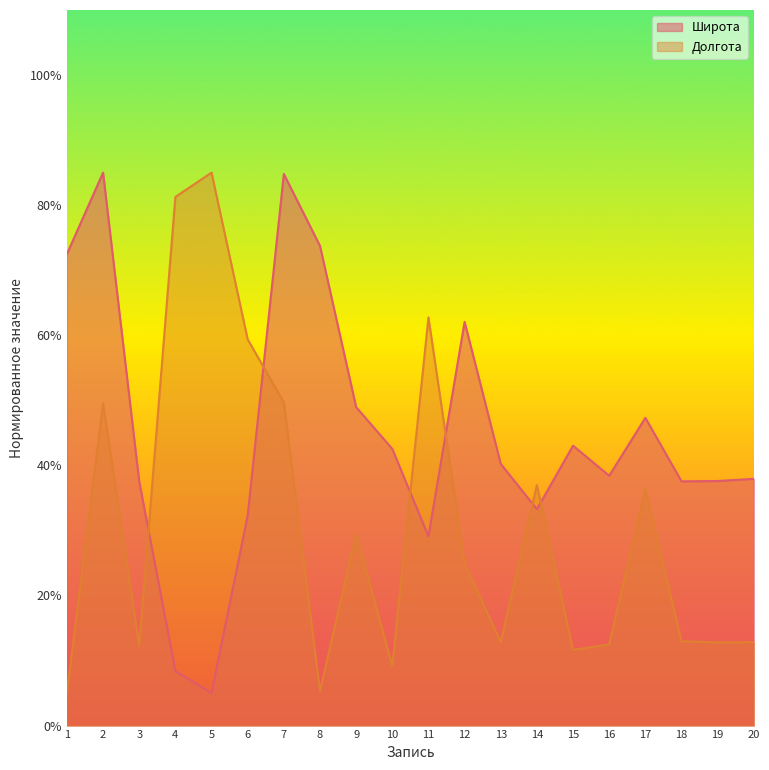

After their last crossing, which series has the higher values: Долгота or Широта?

Широта